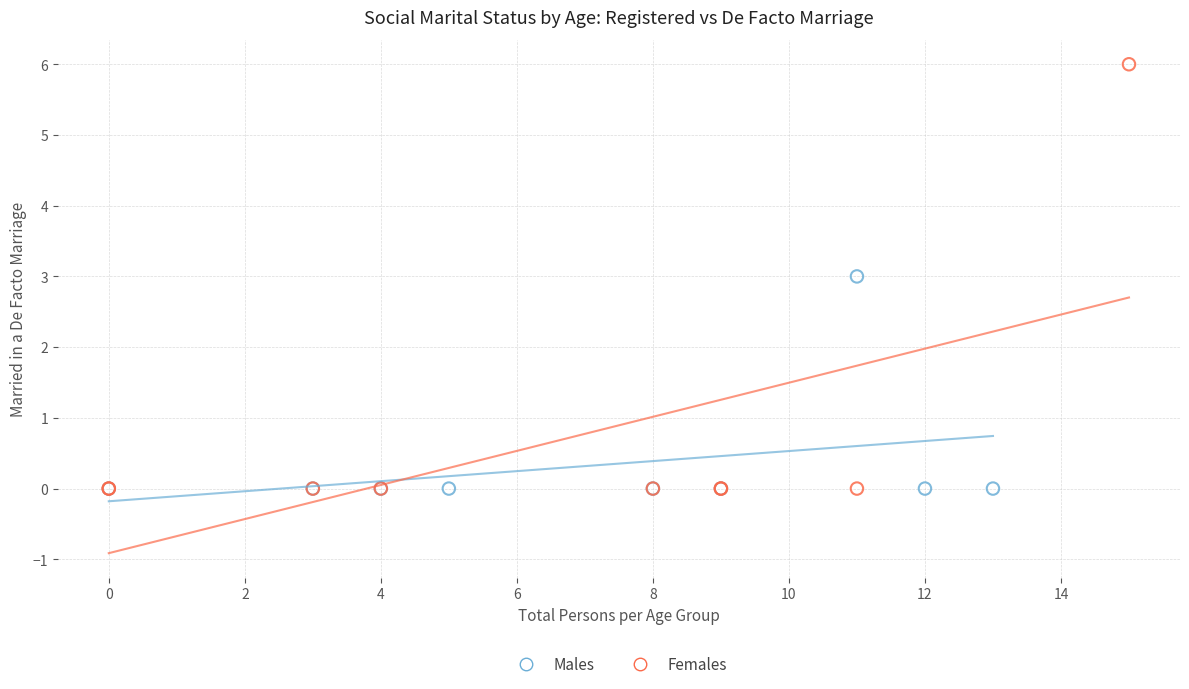

What are all the series names shown in the legend?

Males, Females